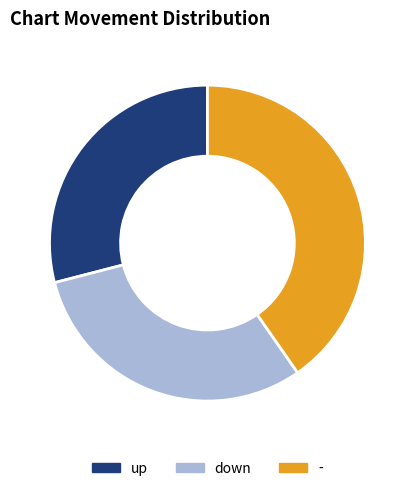

What is the largest slice in the pie chart?

-